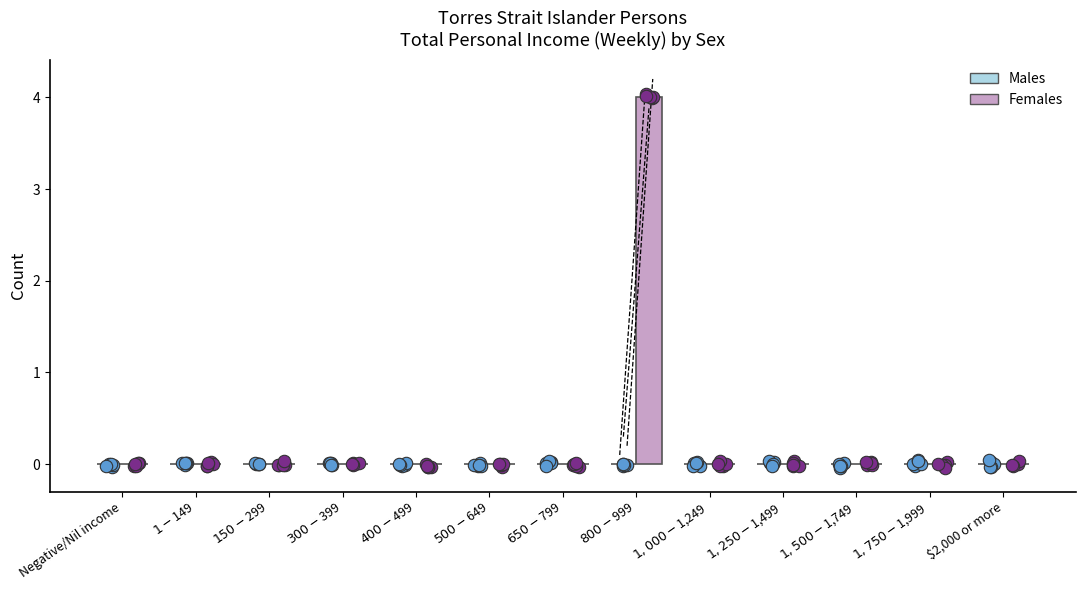

At which category is the sum across all series the highest?

$800-$999